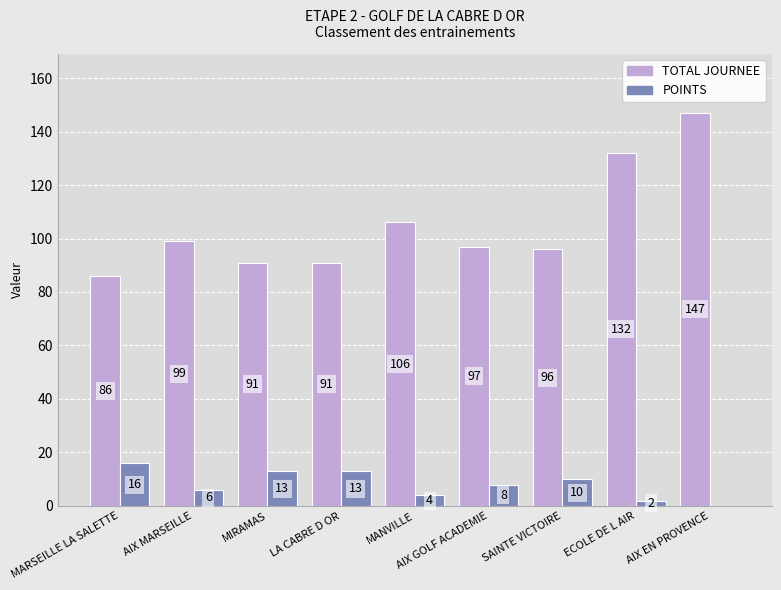

Is the value of POINTS at AIX GOLF ACADEMIE greater than the value of TOTAL JOURNEE at SAINTE VICTOIRE?

No